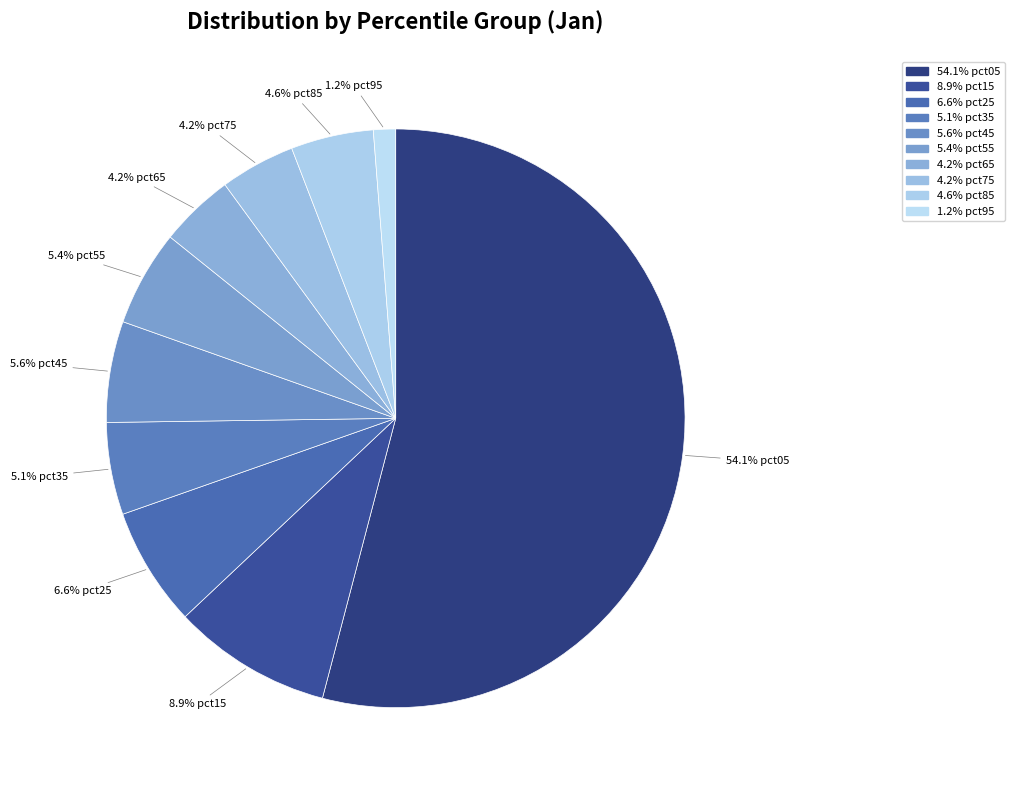

Which category has the smallest portion of the pie?

pct95